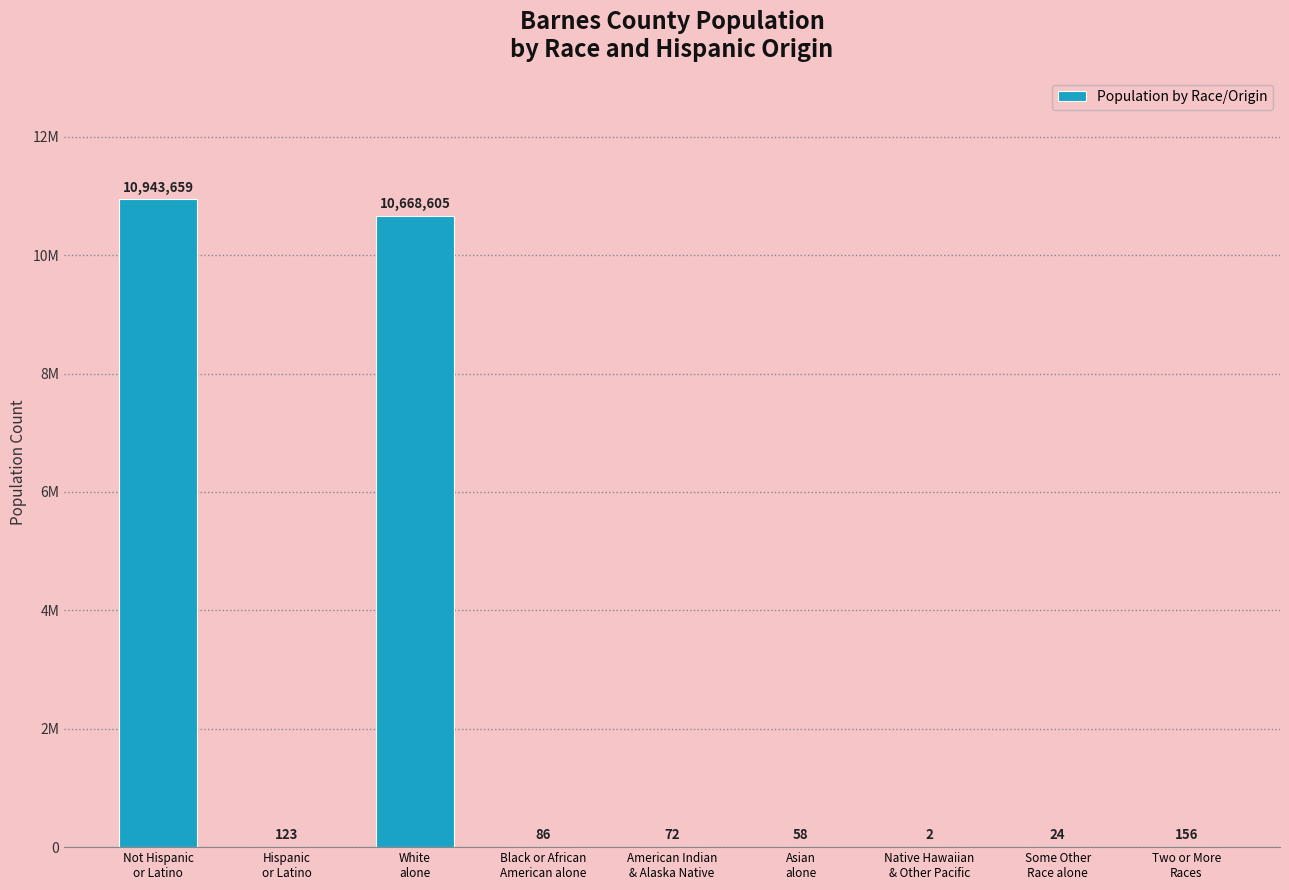

Which category has the lowest value across all series?

Native Hawaiian
& Other Pacific